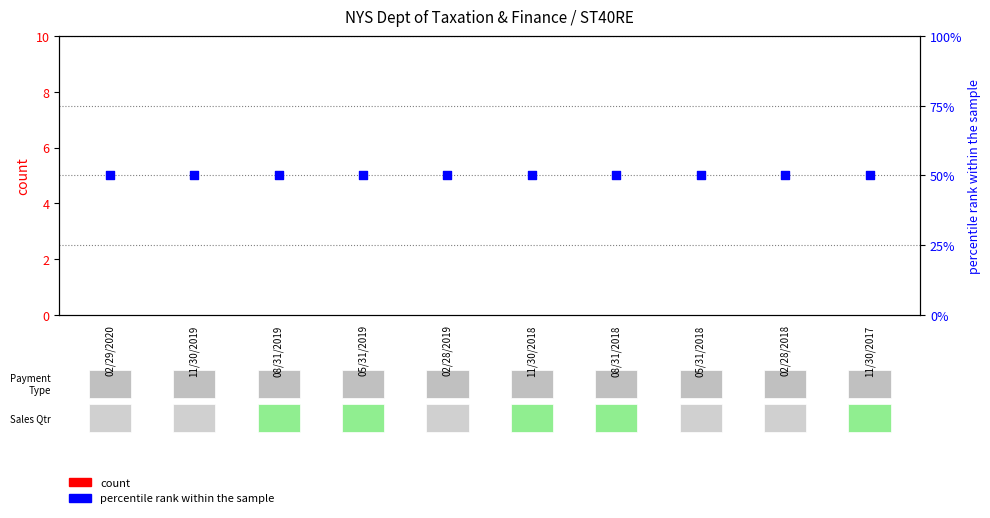

At how many categories does at least one series exceed 20?

10